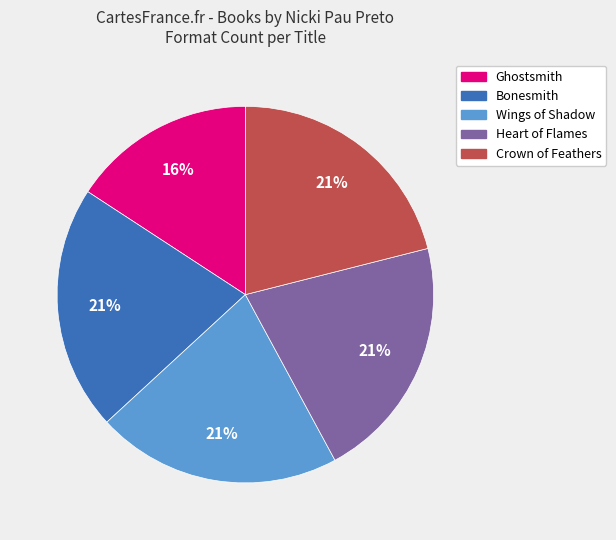

What is the ratio of the value at Wings of Shadow to the value at Ghostsmith?

1.3